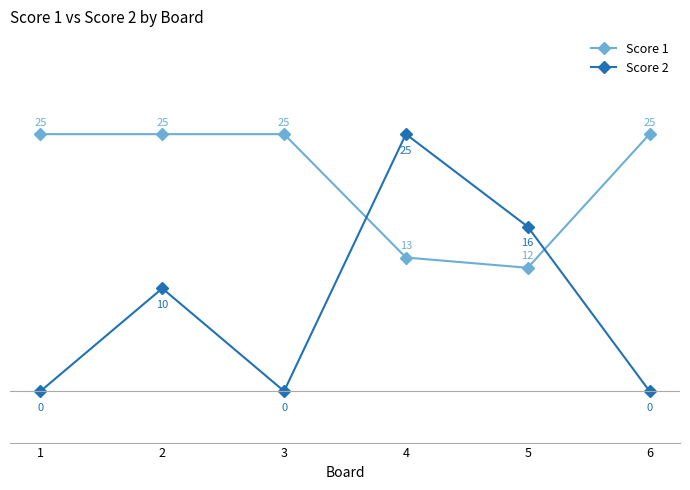

The Score 2 series shows 5 at 2. True or false?

False